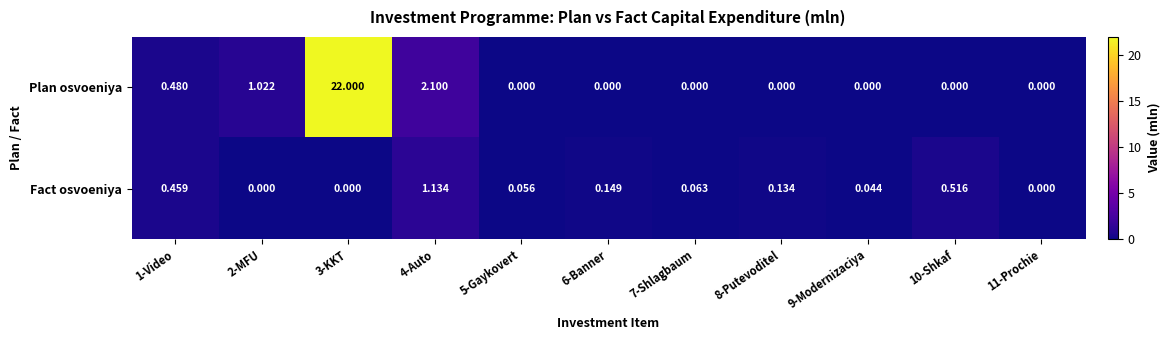

Is the value of Plan osvoeniya at 2-MFU greater than the value of Fact osvoeniya at 1-Video?

Yes